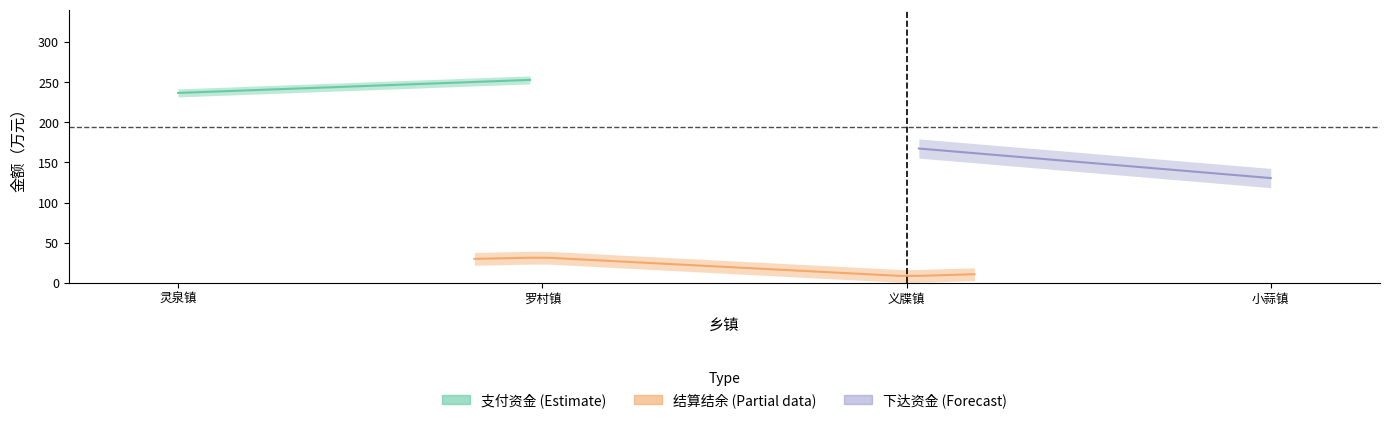

The value of 支付资金 at 罗村镇 is 366.2. True or false?

False